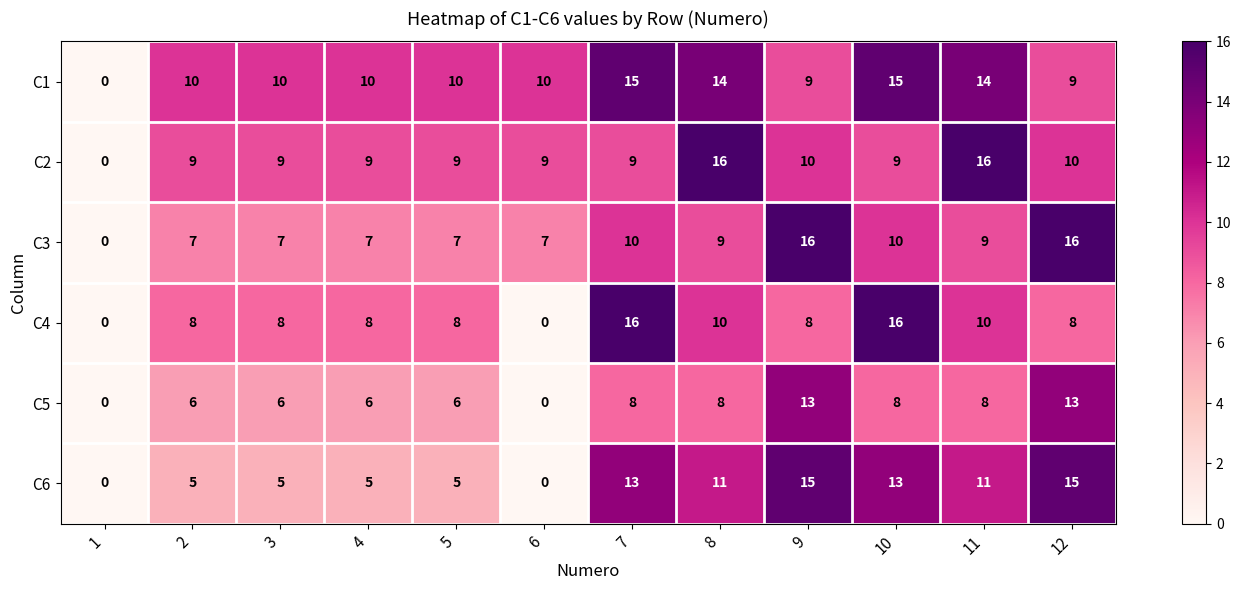

What is the maximum value shown in the chart?

16